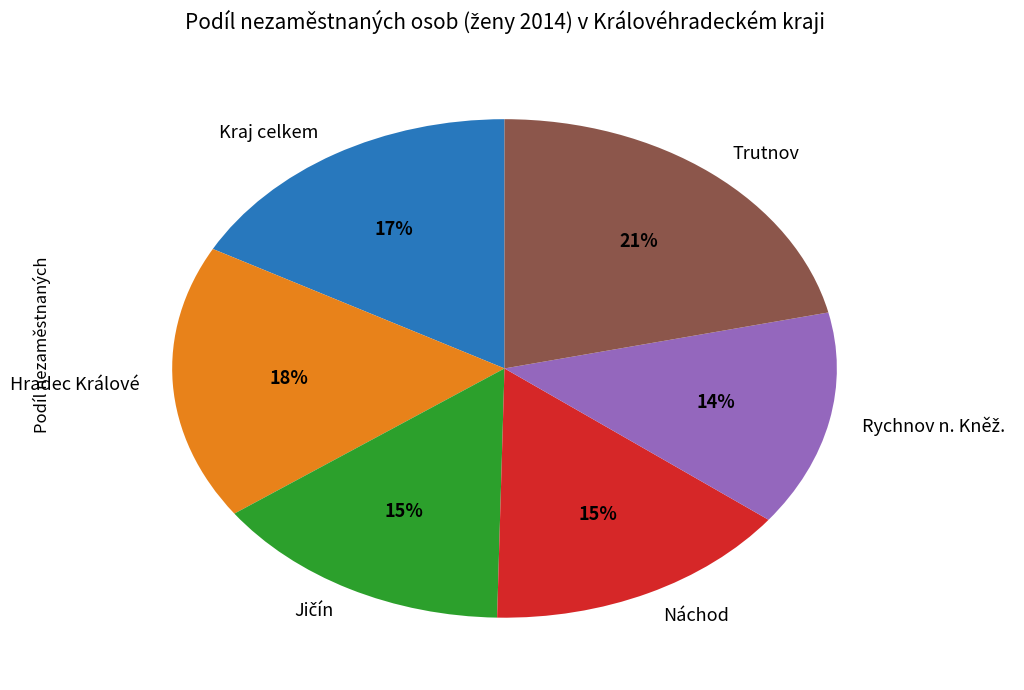

To the nearest percent, what is the combined percentage of Kraj celkem and Hradec Králové?

35%